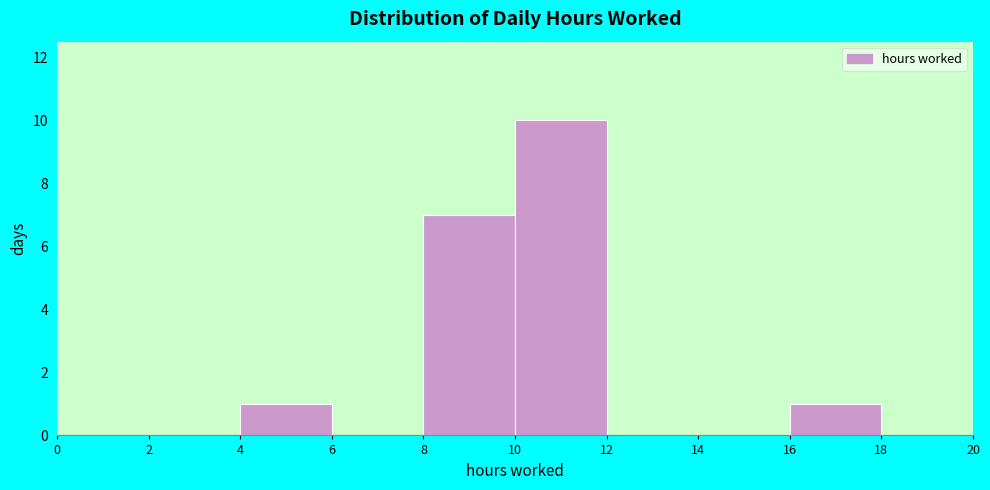

How tall is the bar that spans 16 to 18 on the x-axis? The values are not printed on the chart, so give them approximately, as read against the axis.

1